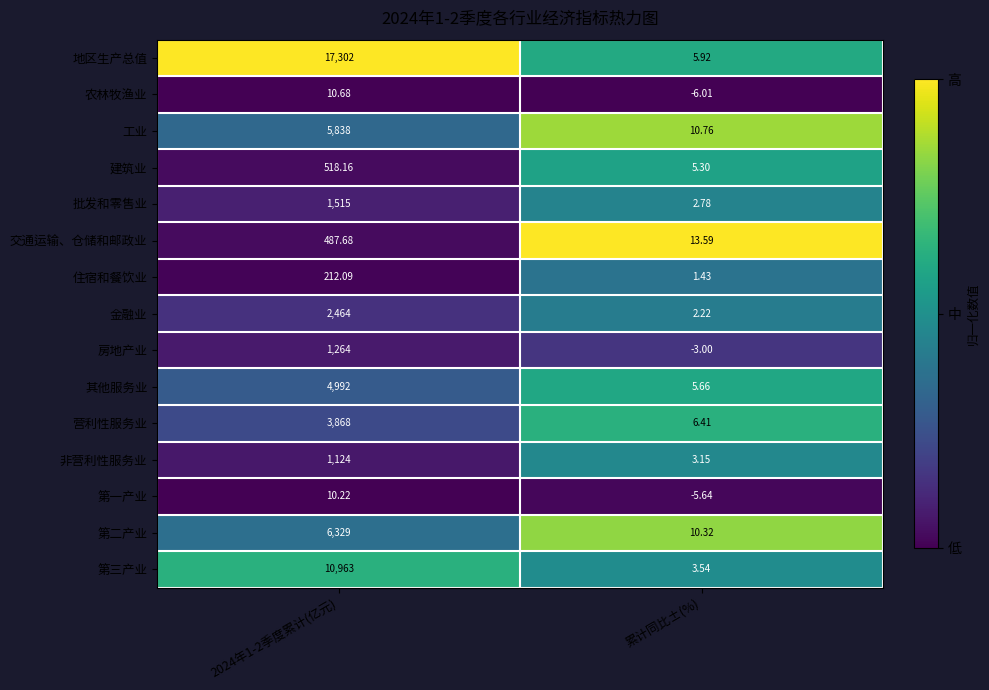

At which label is 批发和零售业 closest to 758?

累计同比±(%)